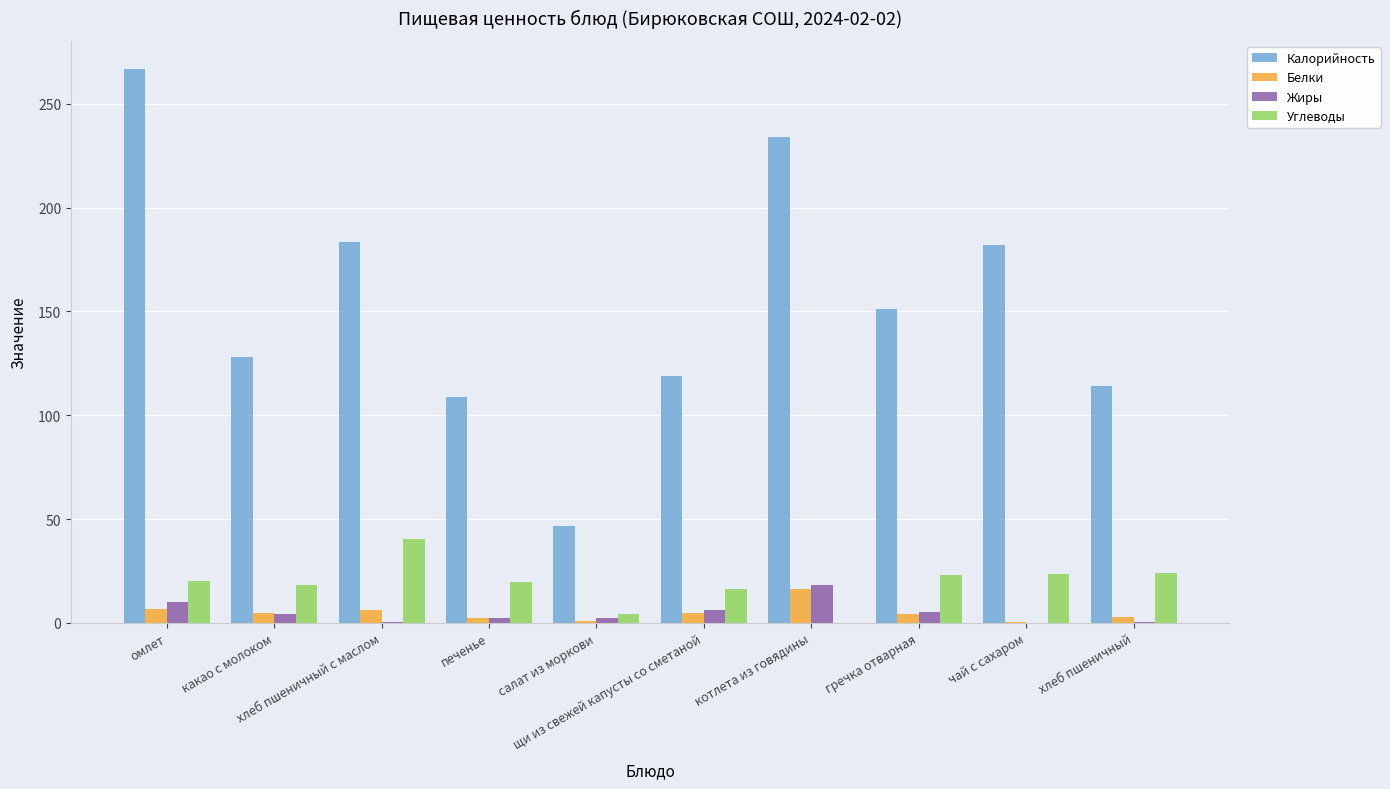

What is the highest value of the Белки series?

16.2